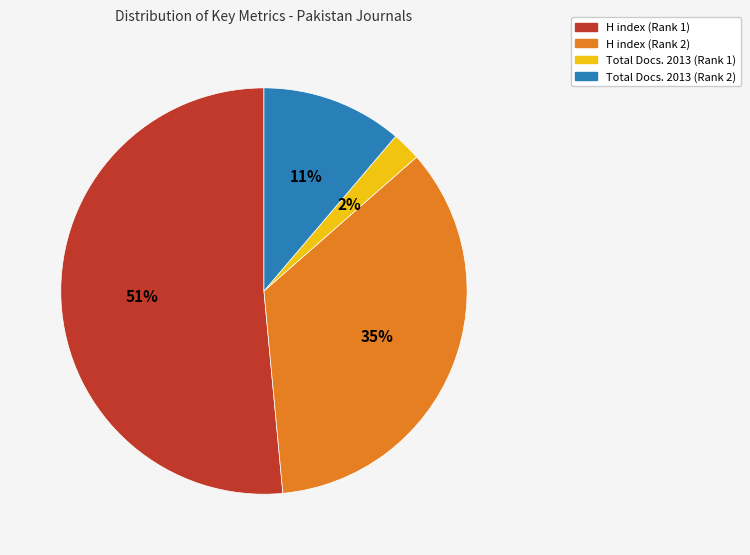

To the nearest percent, what is the average slice percentage?

25%